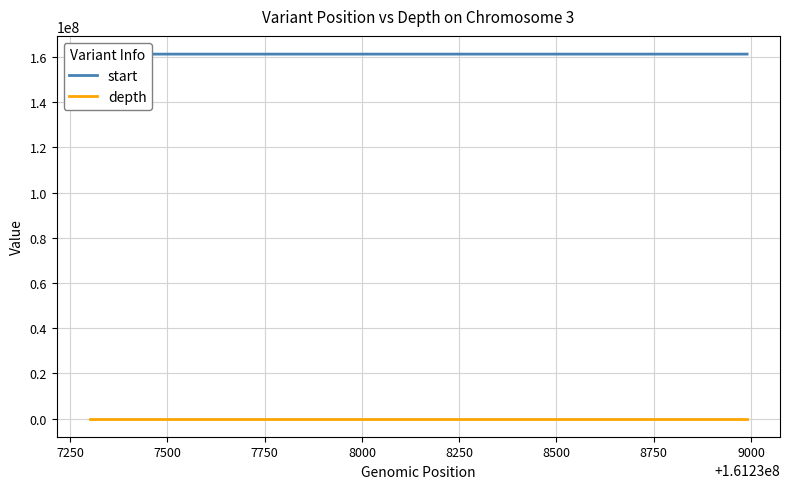

At how many categories does at least one series exceed 68133129?

4